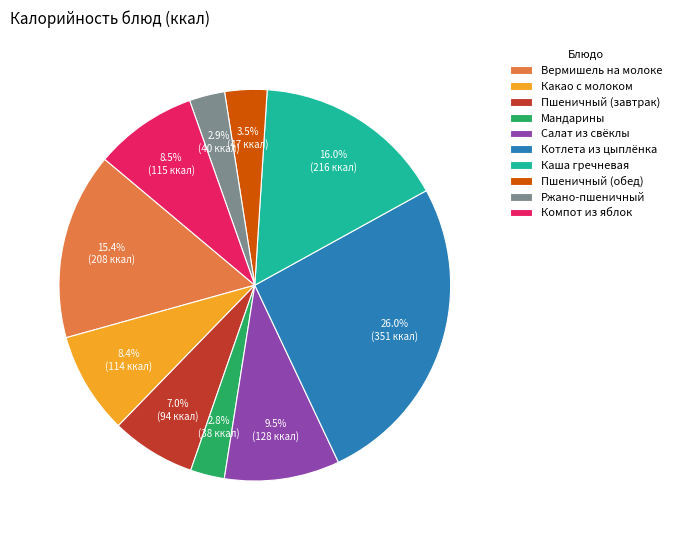

What is the total percentage of Каша гречневая and Котлета из цыплёнка?

42.0%